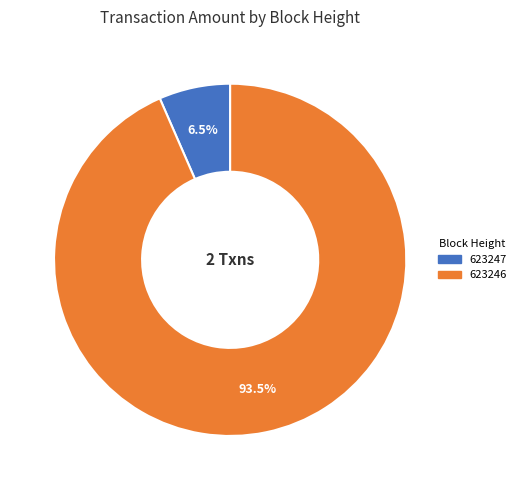

Rank the categories by value from highest to lowest.

623246, 623247